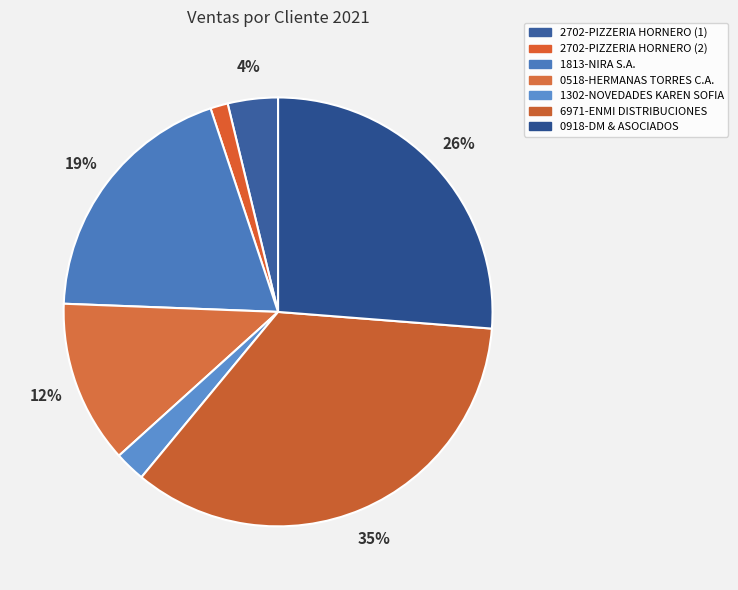

To the nearest percent, what percentage of the pie is 0518-HERMANAS TORRES C.A.?

12%